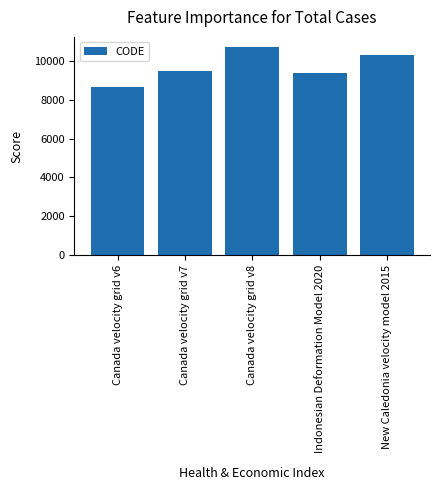

Reading right to left, transcribe all the data shown in this chart.

10323	9375	10707	9483	8676